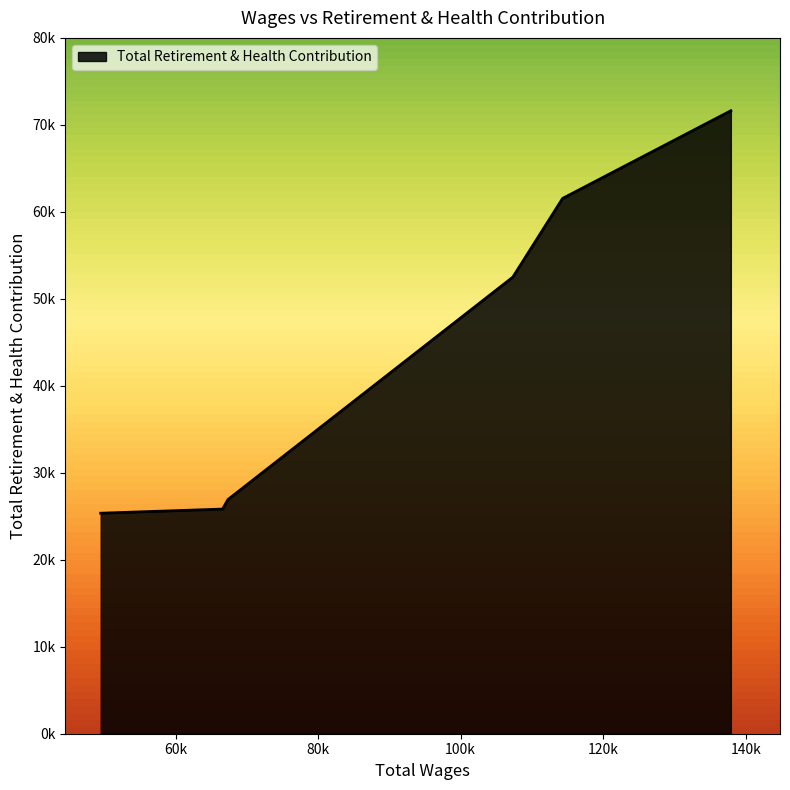

Is this an area chart (filled region under the line)?

Yes